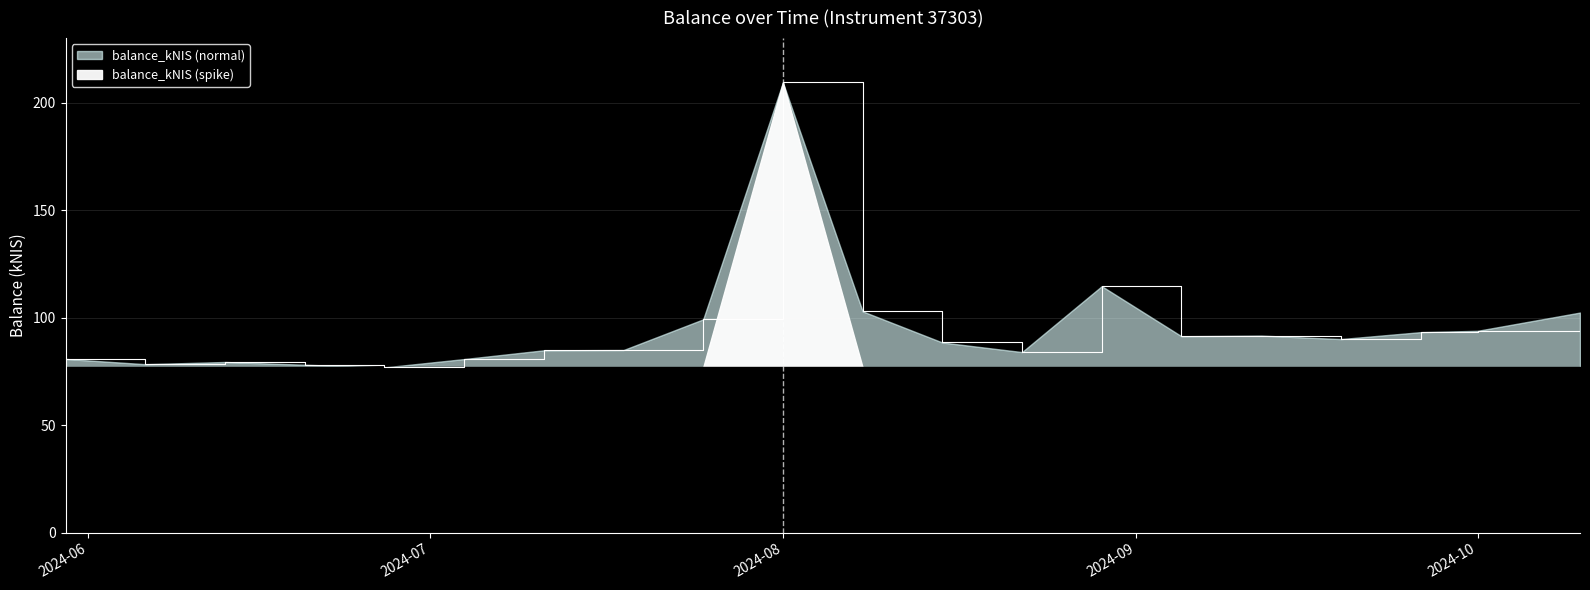

Does the chart have visible grid lines?

Yes